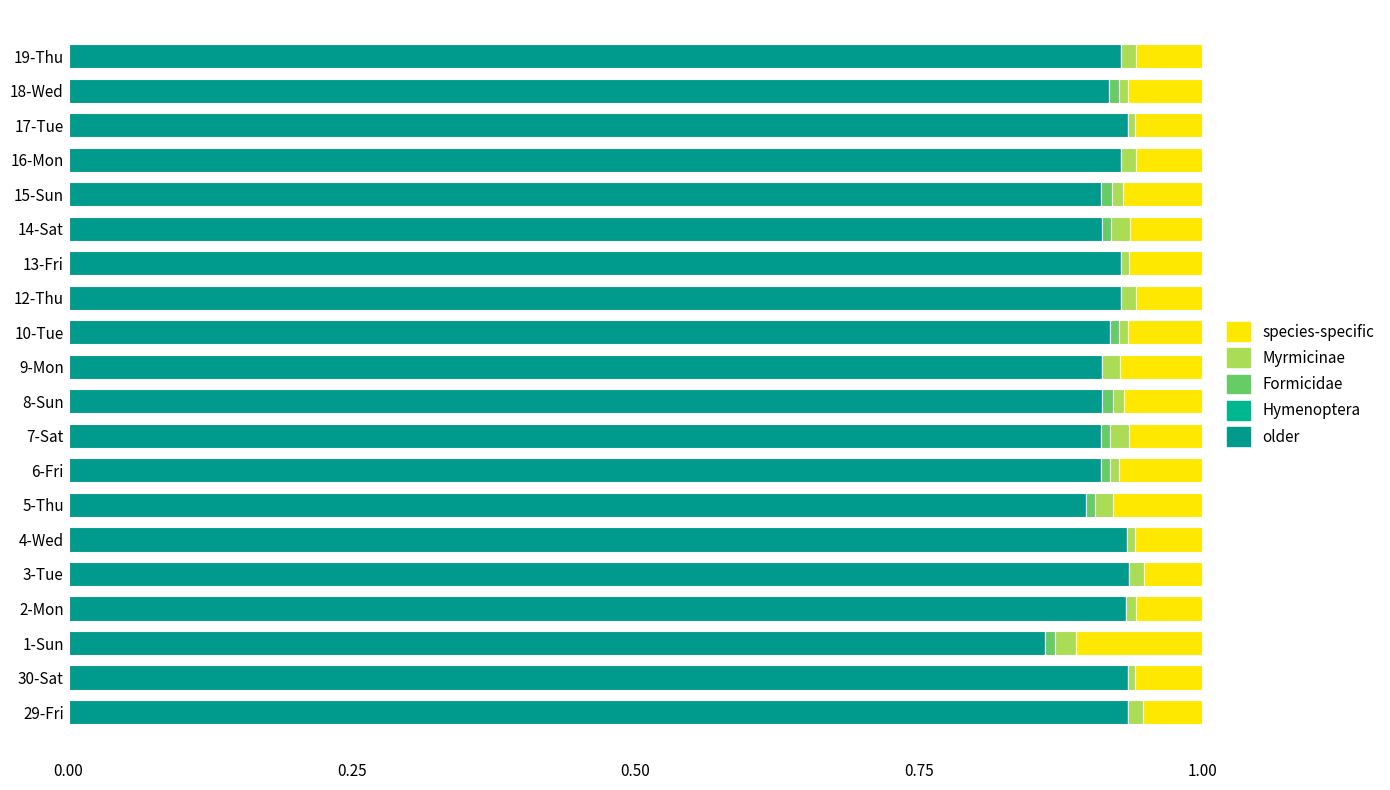

How many data points does each series have?

20